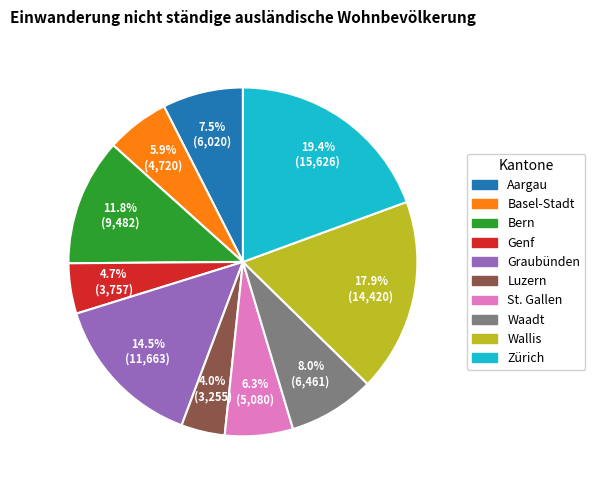

Is there any slice that represents more than half of the pie?

No